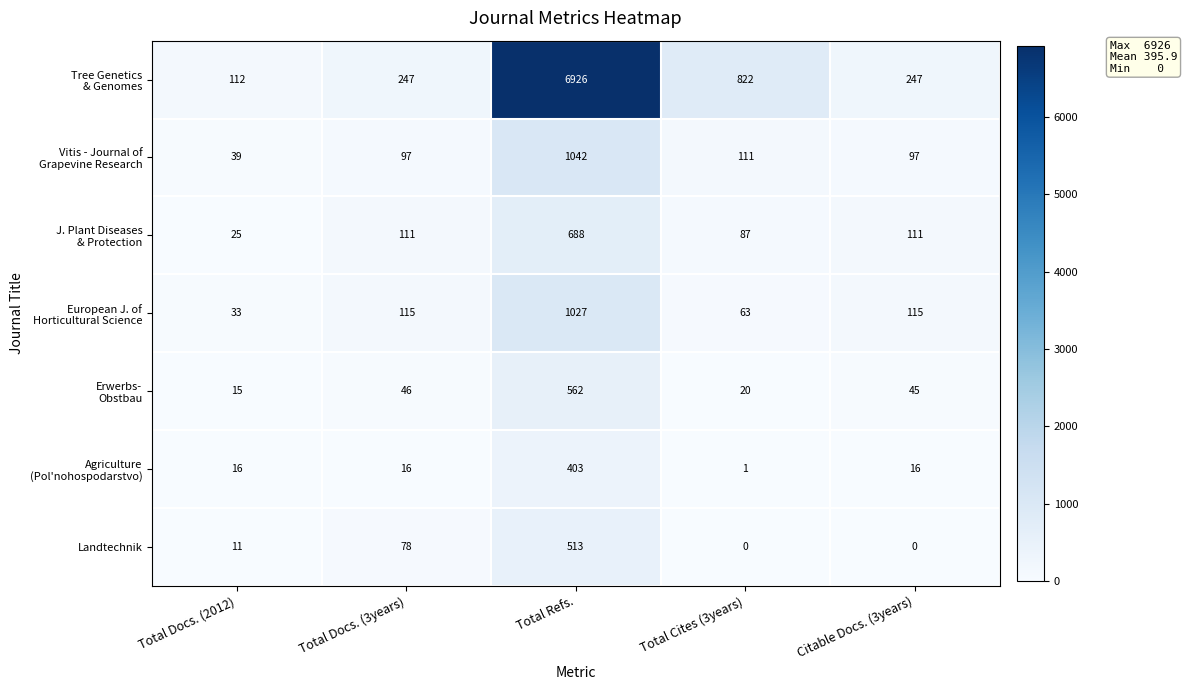

The Landtechnik series shows 771 at Total Refs.. True or false?

False